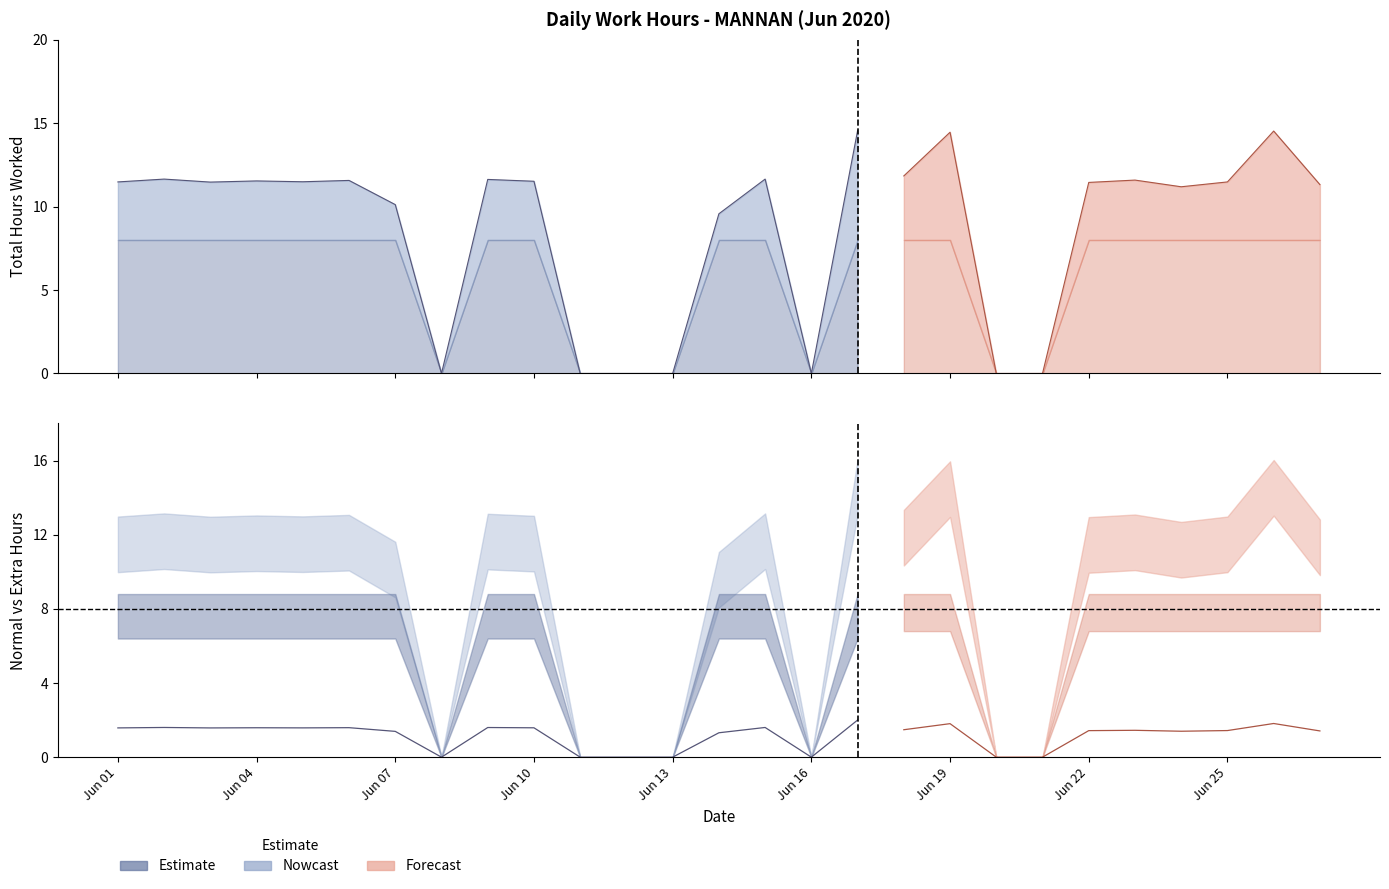

How many values in the Work Hours series exceed 11?

18